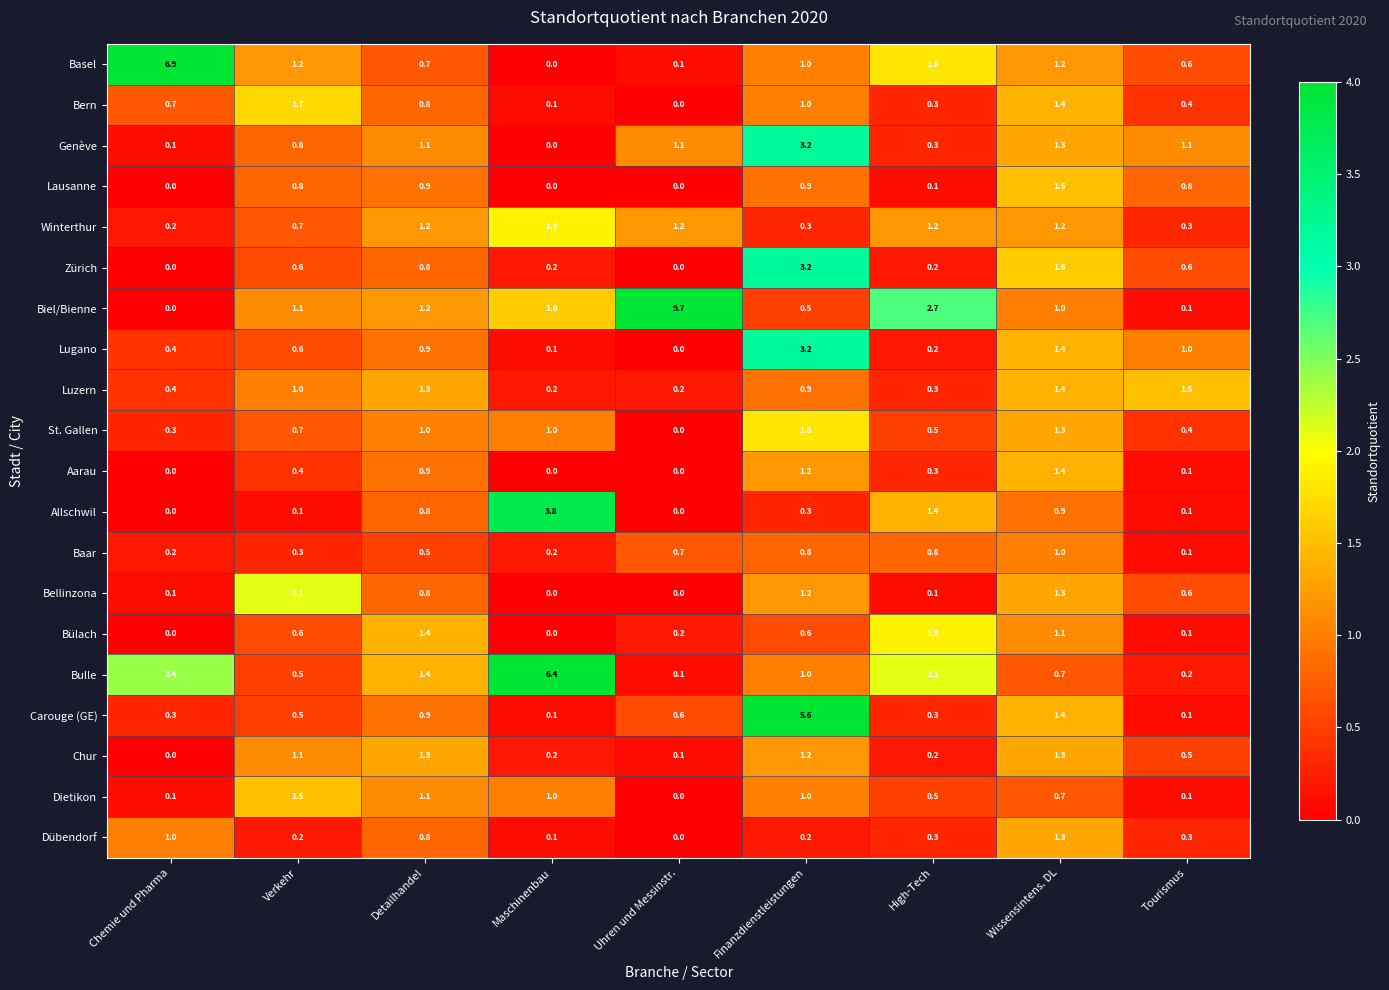

Which series has the largest total across all categories?

Biel/Bienne